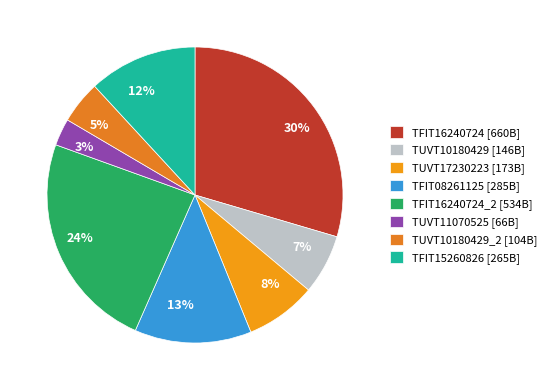

How many slices are in this pie chart?

8